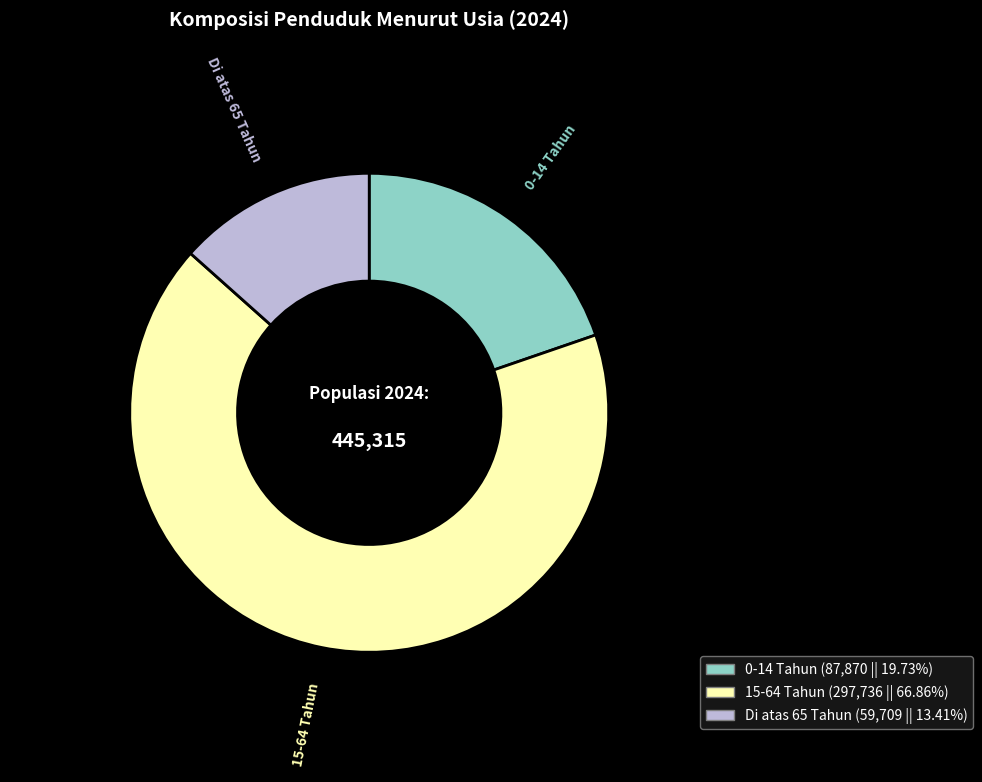

How many slices are in this pie chart?

3